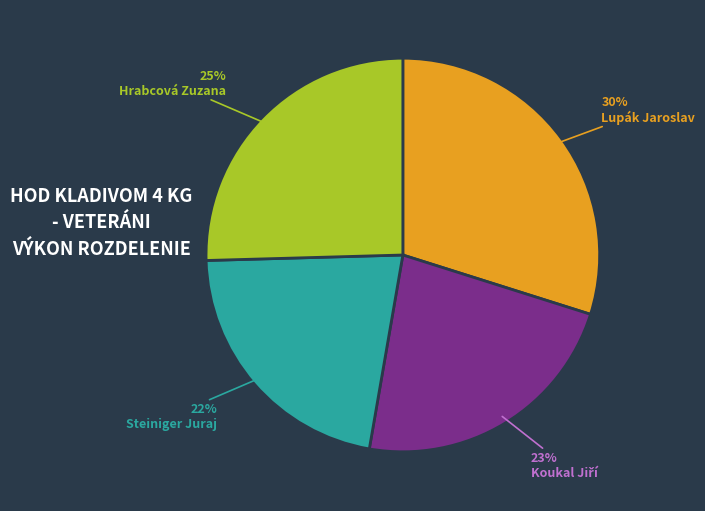

Is Hrabcová Zuzana the majority of the pie?

No